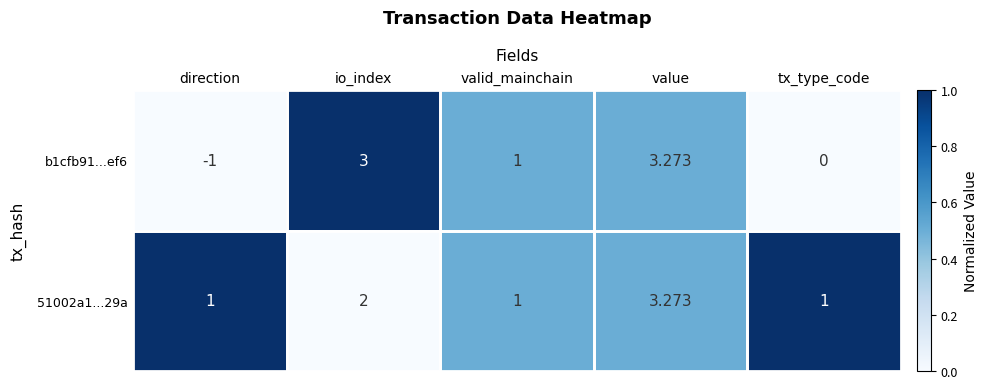

Which category has the highest value in the b1cfb91...ef6 series?

value